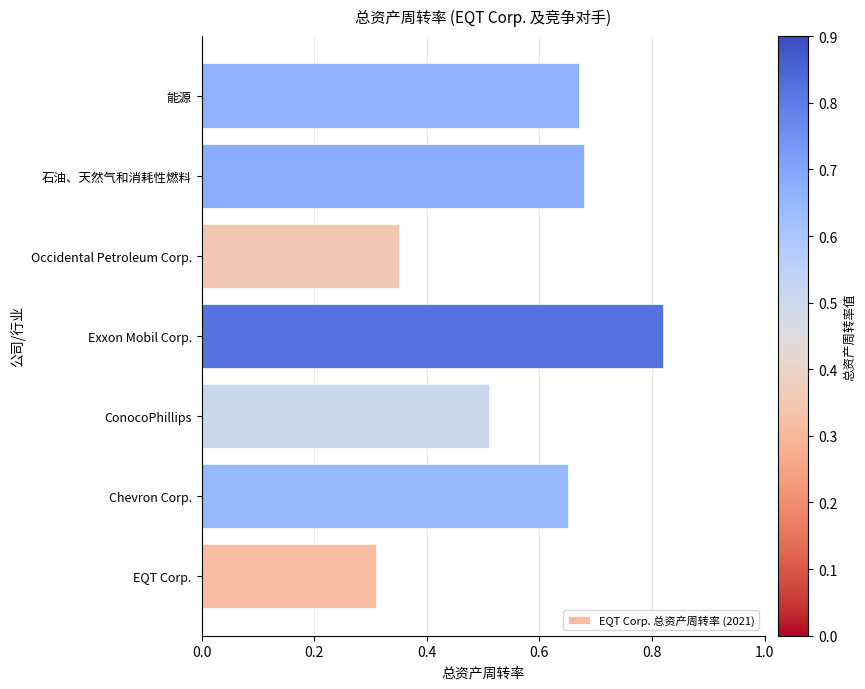

How many data points does each series have?

7